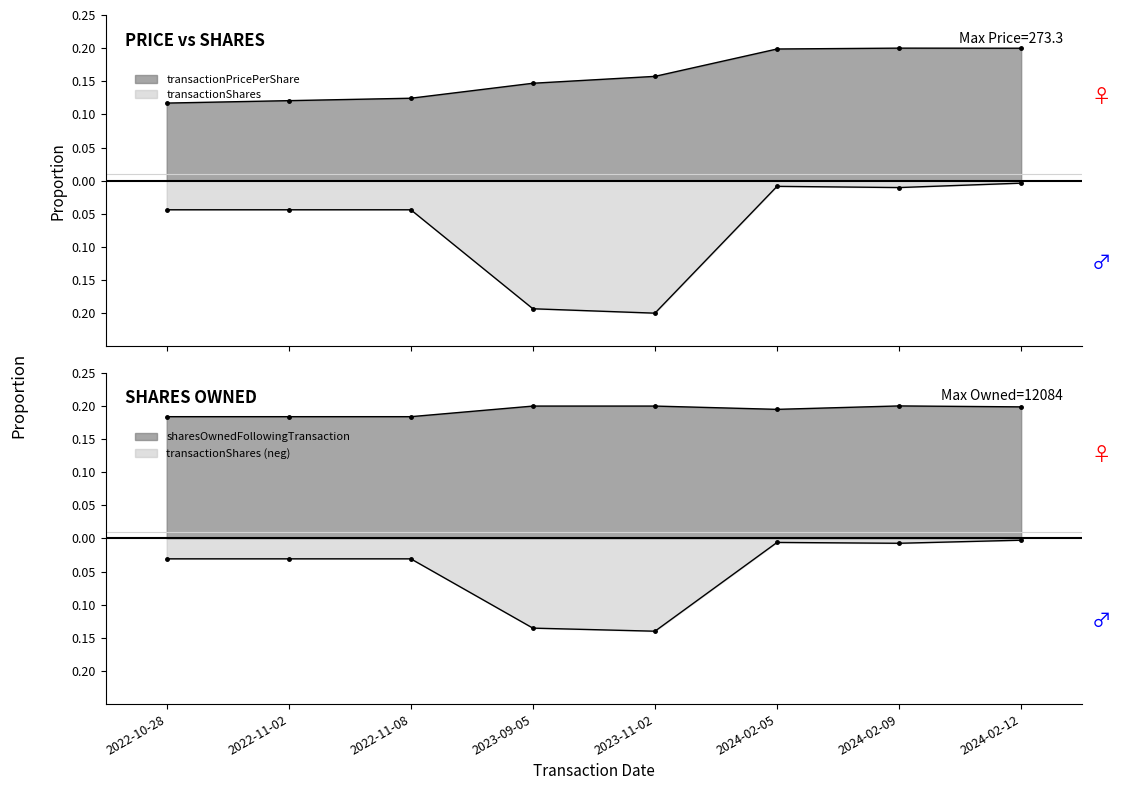

Between 2022-11-02 and 2024-02-12, which series saw the biggest shift?

transactionPricePerShare